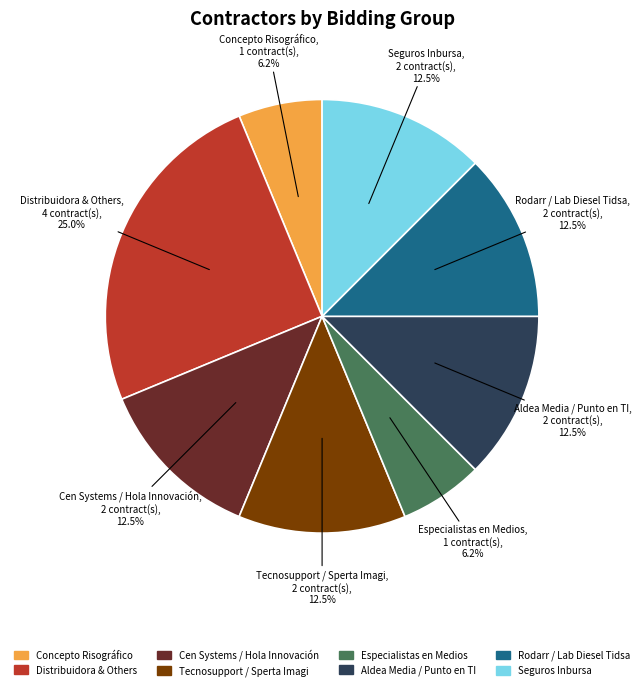

Which slice is the largest?

Distribuidora & Others